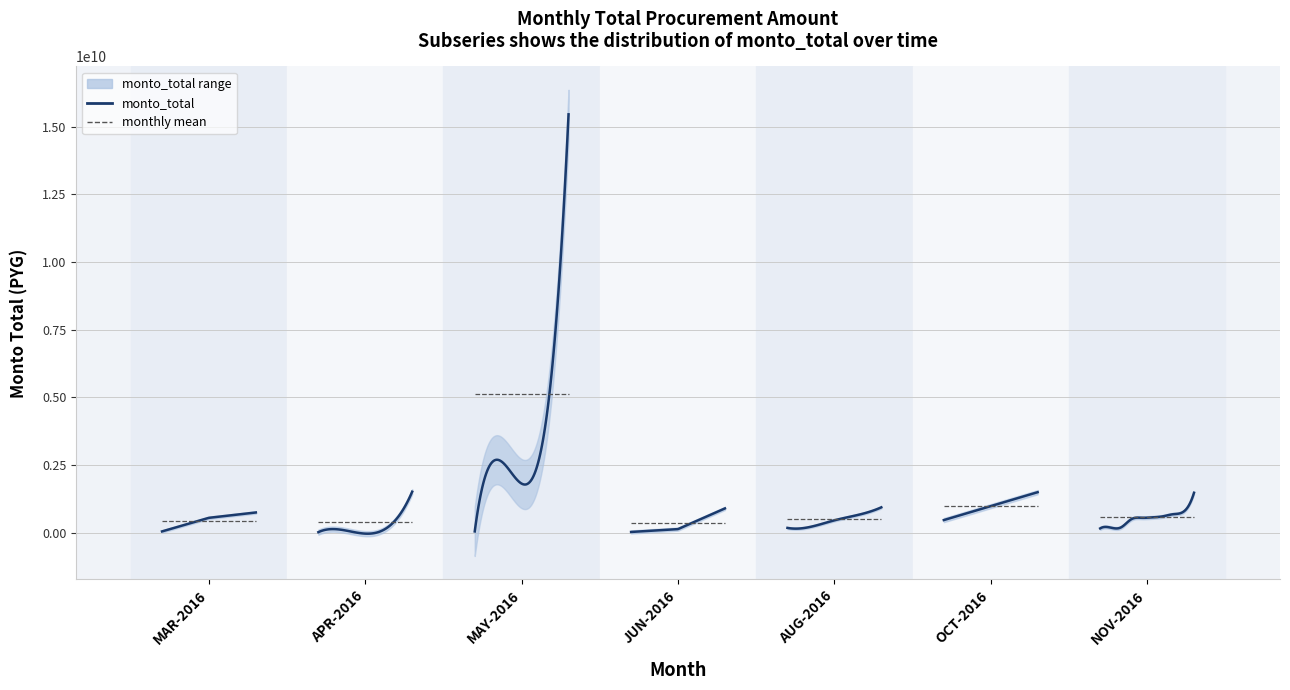

How many points are higher than both their immediate neighbors (excluding endpoints)?

8